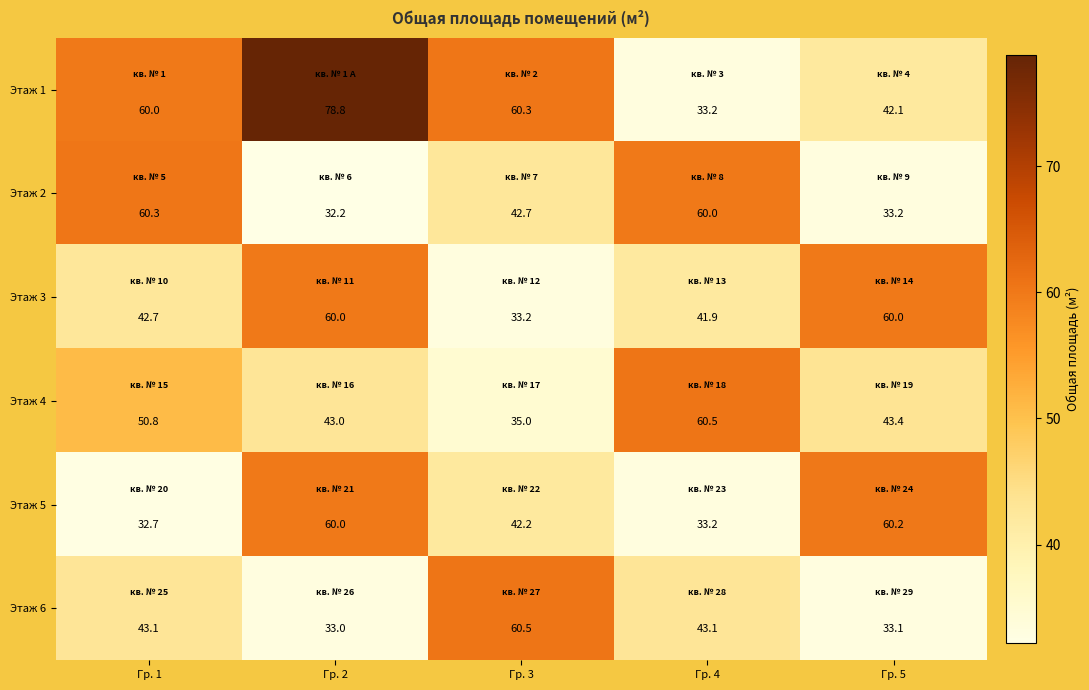

What is the difference between the highest and lowest values at Гр. 5?

27.1